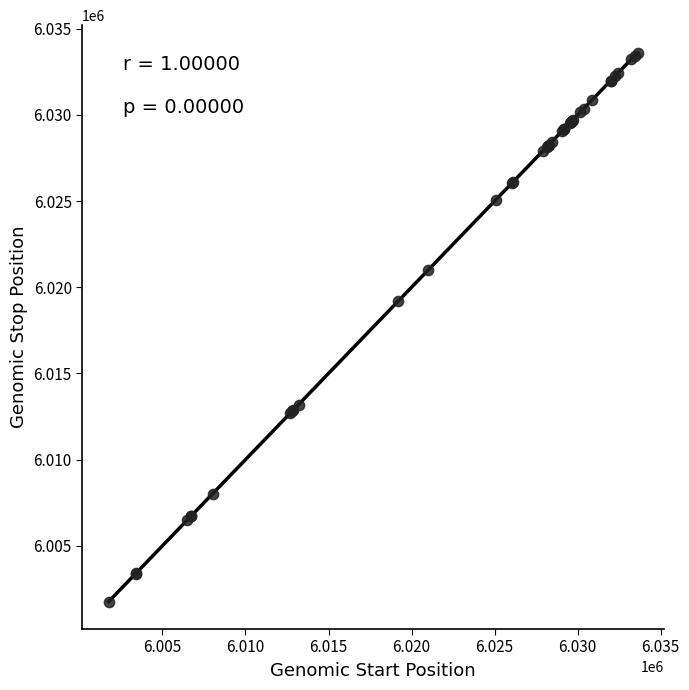

What Y value in the scatter plot is closest to 6017689?

6019194